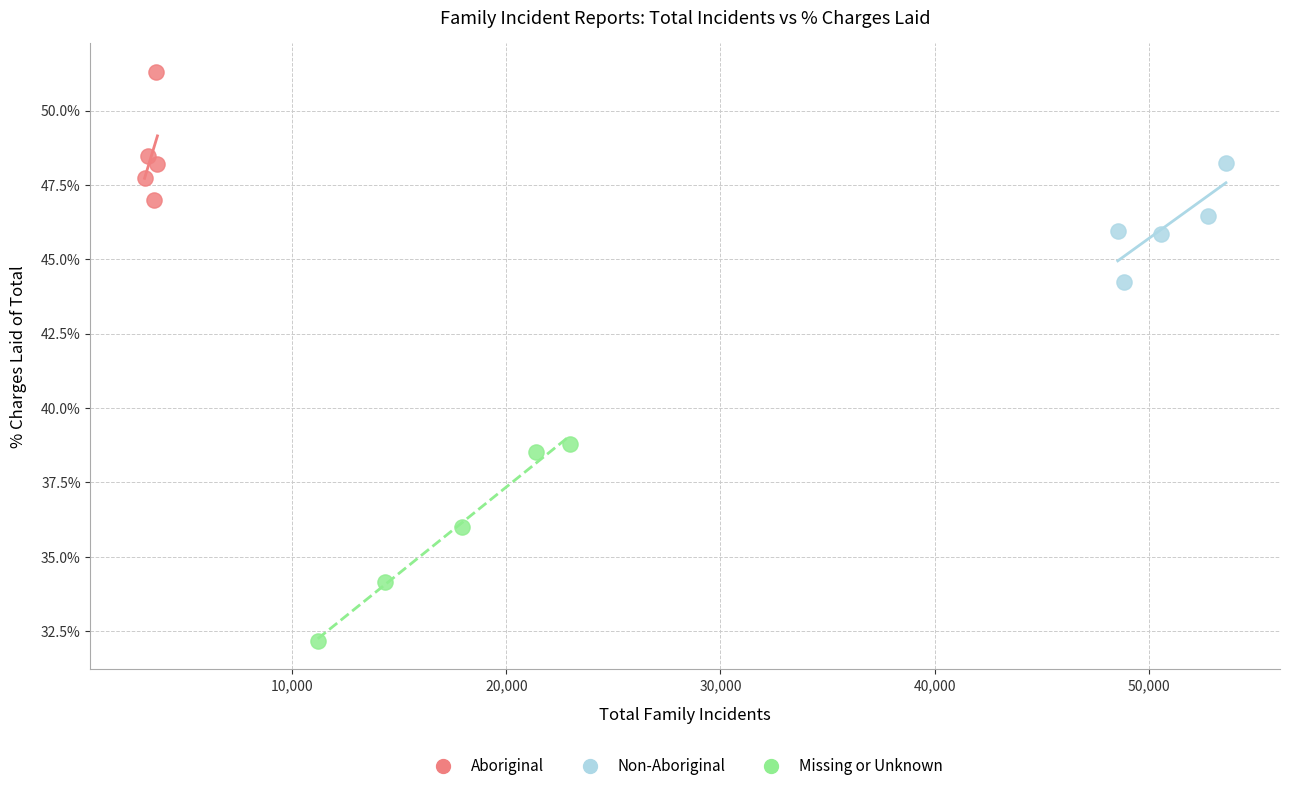

What are all the series names shown in the legend?

Aboriginal, Non-Aboriginal, Missing or Unknown